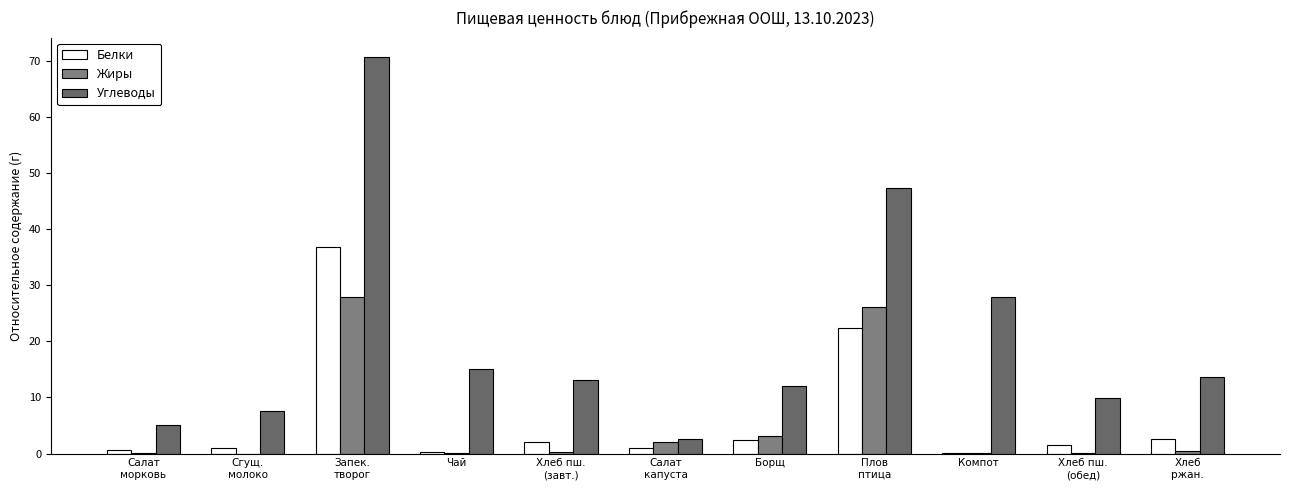

Rank the series at Салат
морковь from highest to lowest value.

Углеводы, Белки, Жиры